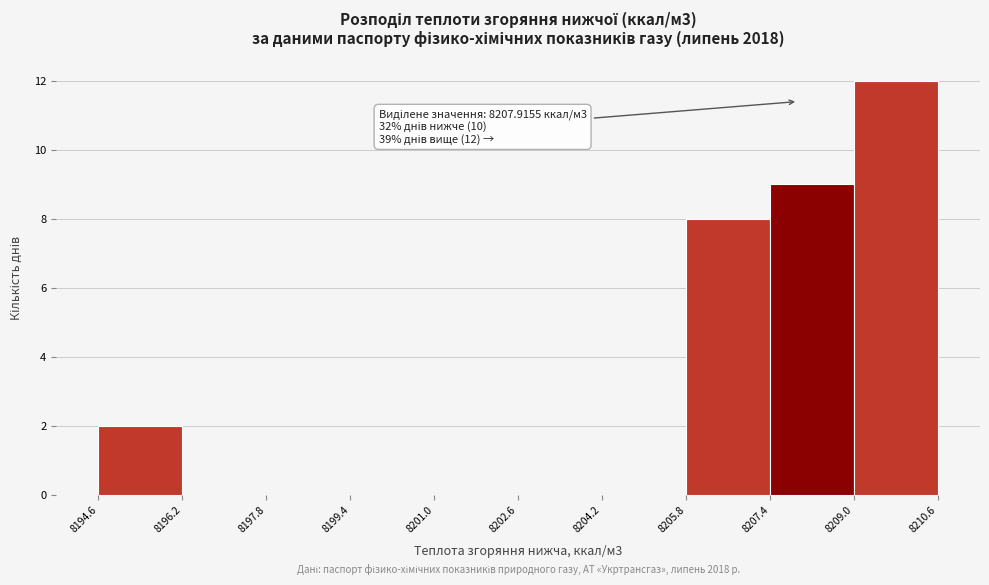

Over which range of the x-axis is the bar tallest?

8209.0 to 8210.6